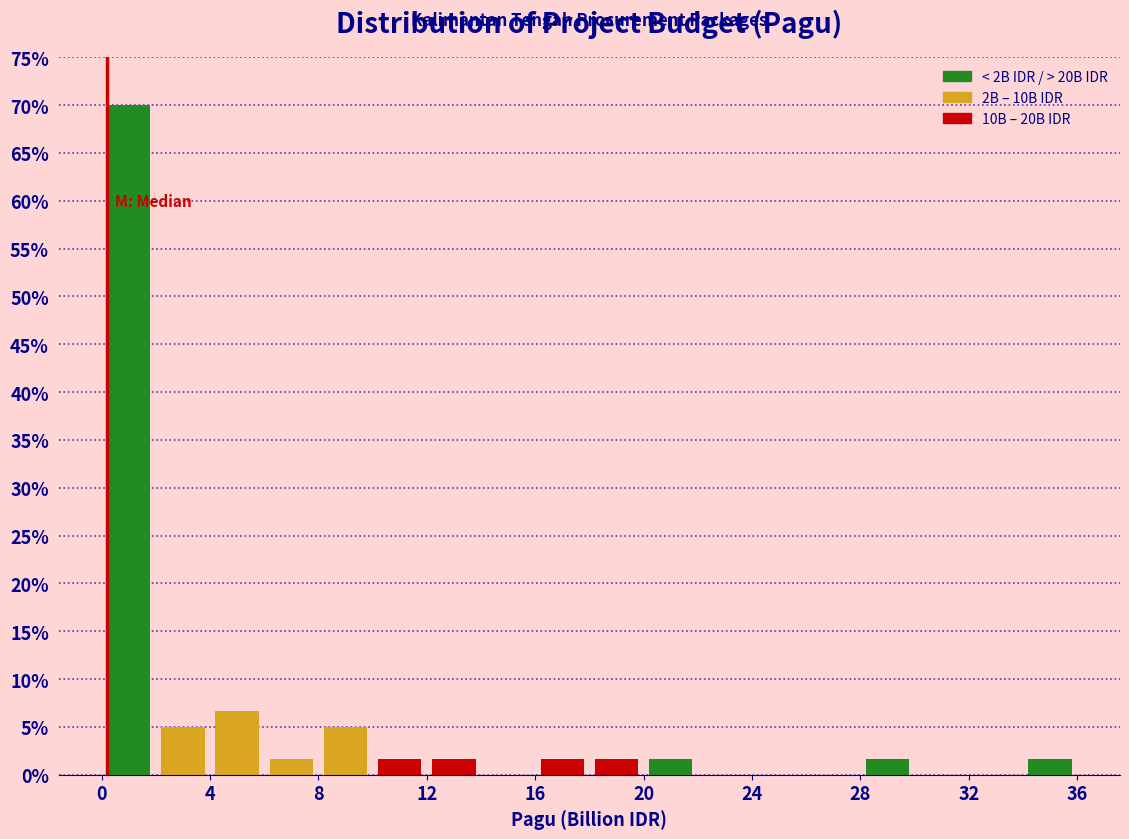

Reading left to right, list every bar in this chart as the range it spans on the x-axis followed by its height. The values are not printed on the chart, so give them approximately, as read against the axis.

0 to 2: 70.0
2 to 4: 5.0
4 to 6: 6.5
6 to 8: 1.5
8 to 10: 5.0
10 to 12: 1.5
12 to 14: 1.5
14 to 16: 0
16 to 18: 1.5
18 to 20: 1.5
20 to 22: 1.5
22 to 24: 0
24 to 26: 0
26 to 28: 0
28 to 30: 1.5
30 to 32: 0
32 to 34: 0
34 to 36: 1.5